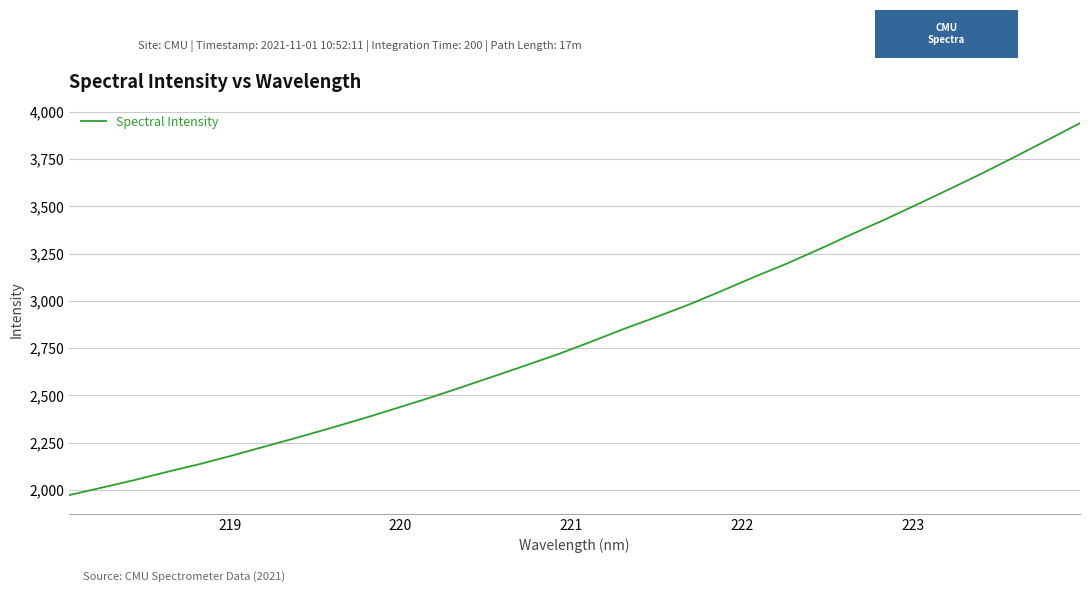

What is the greatest value displayed?

3940.1